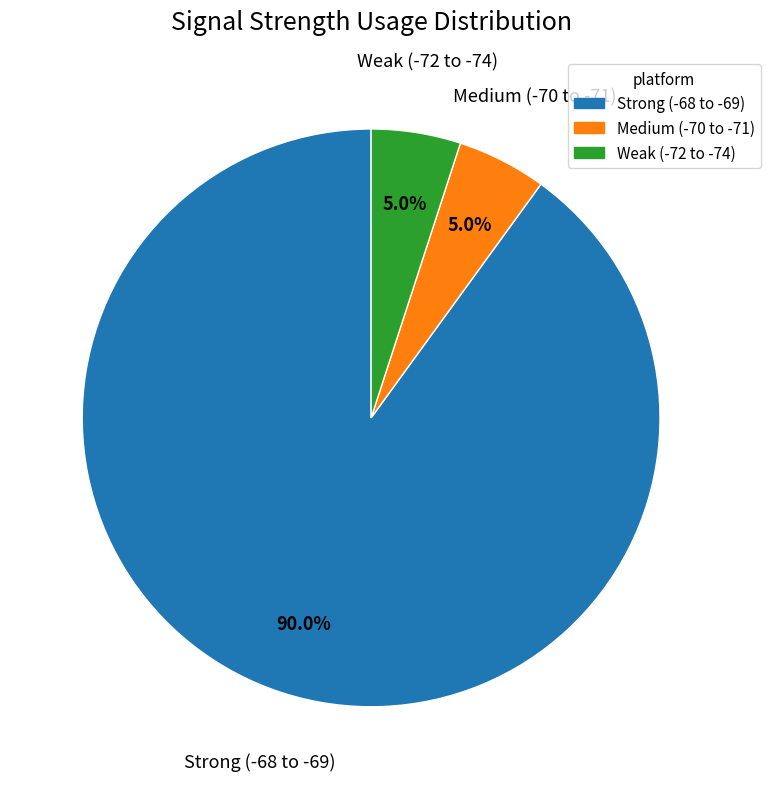

Is the sum of Weak (-72 to -74) and Medium (-70 to -71) greater than half?

No